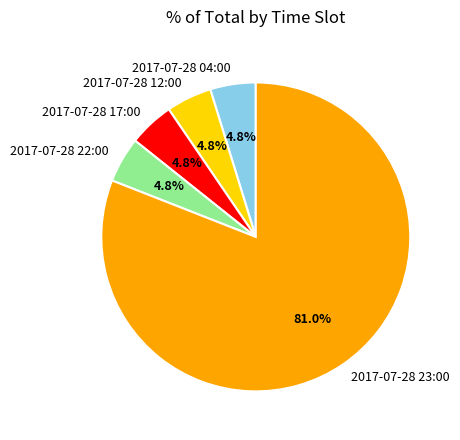

To the nearest percent, what is the difference between the largest and smallest slice percentages?

76%